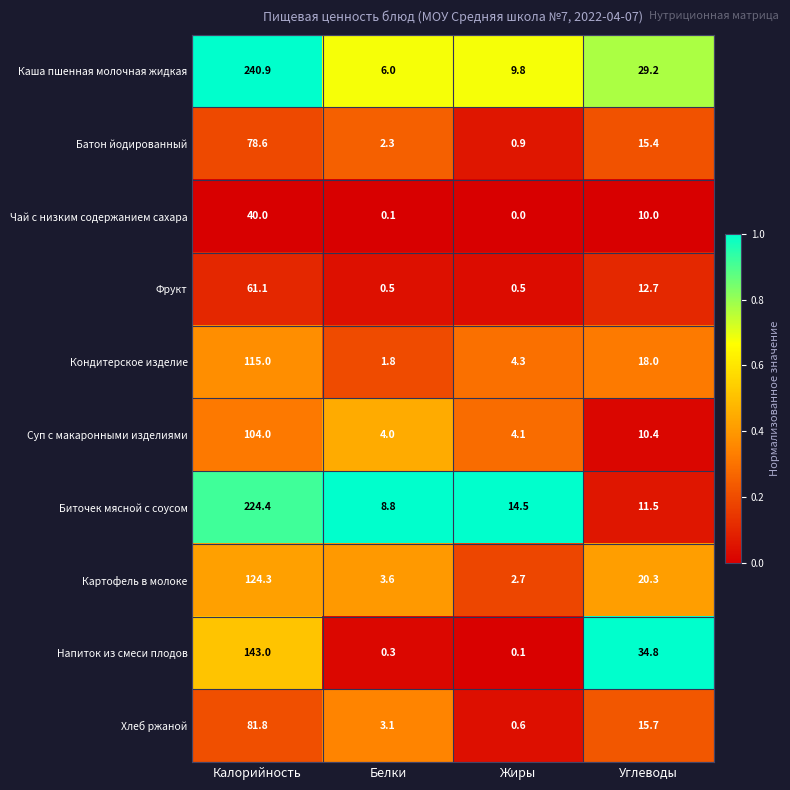

The Хлеб ржаной series shows 0.3 at Жиры. True or false?

False